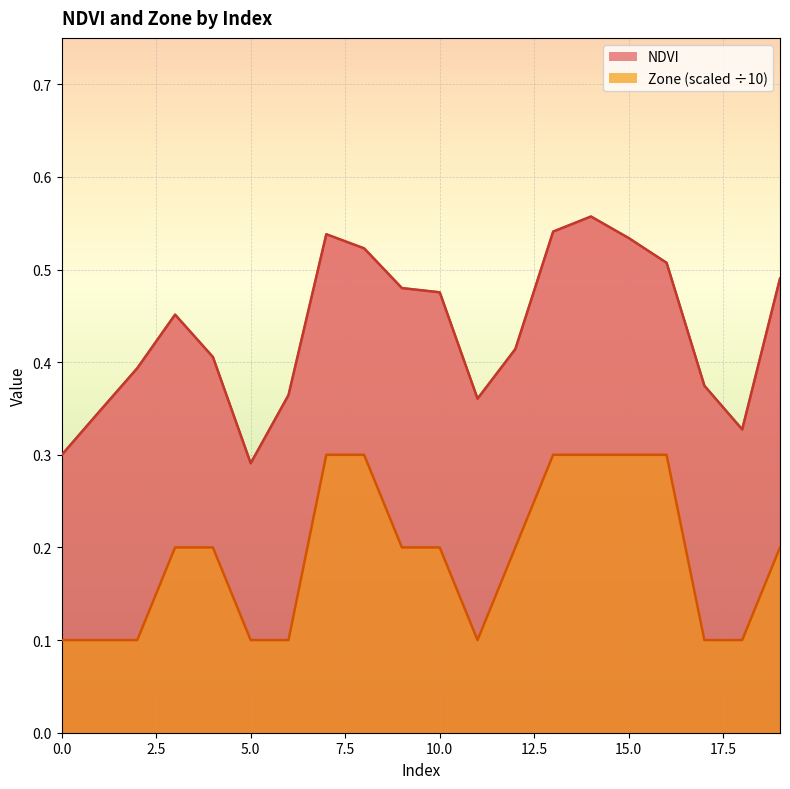

Is it true that NDVI equals 0.2 at 6?

False